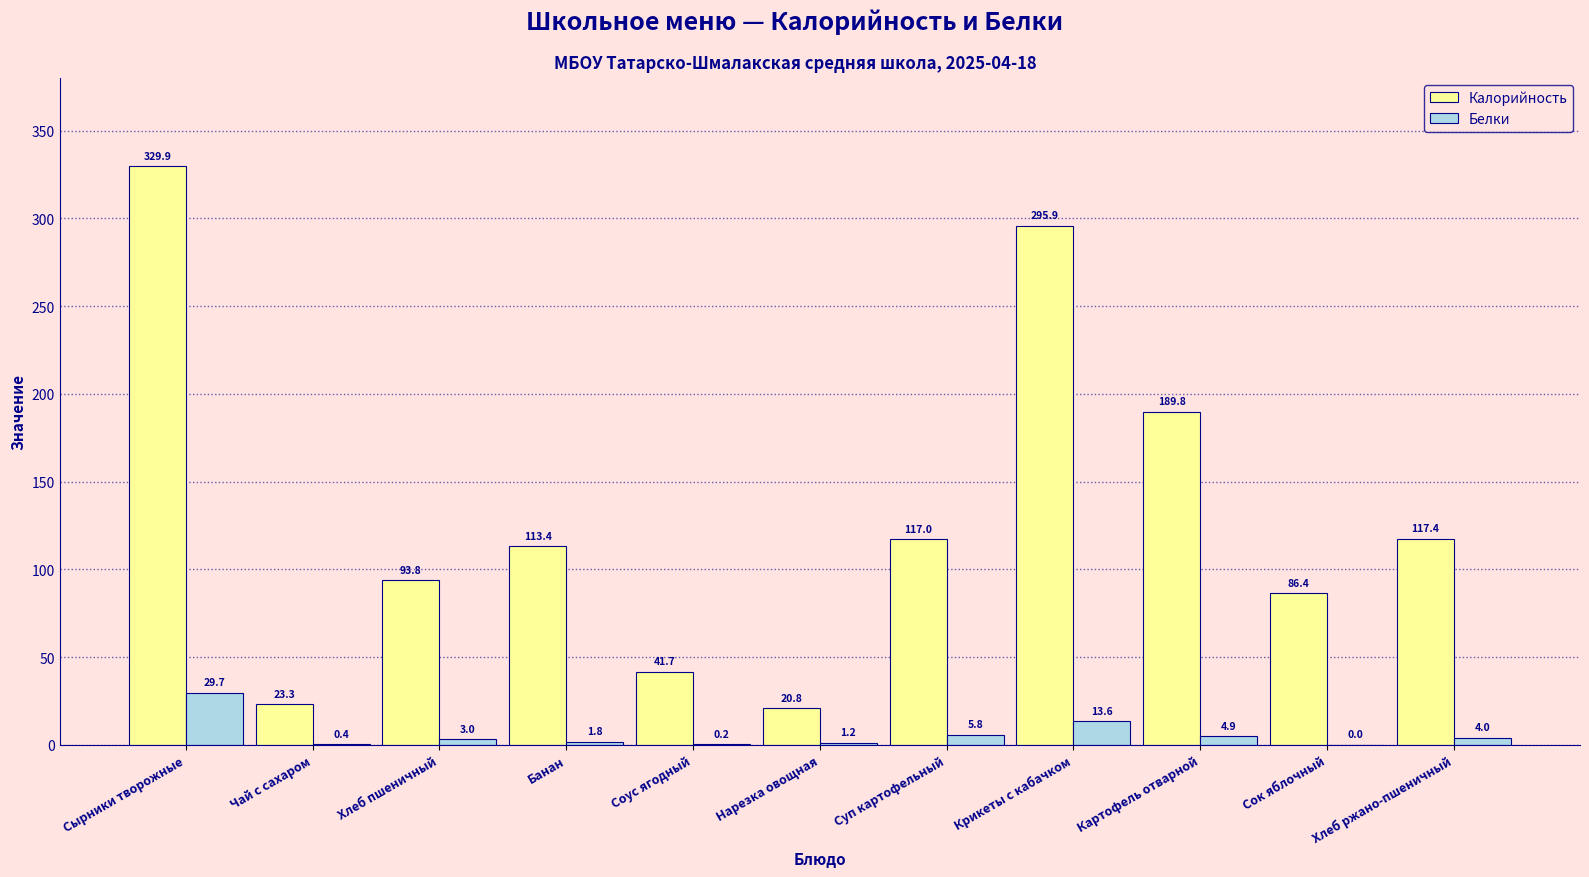

Which series has the largest total across all categories?

Калорийность